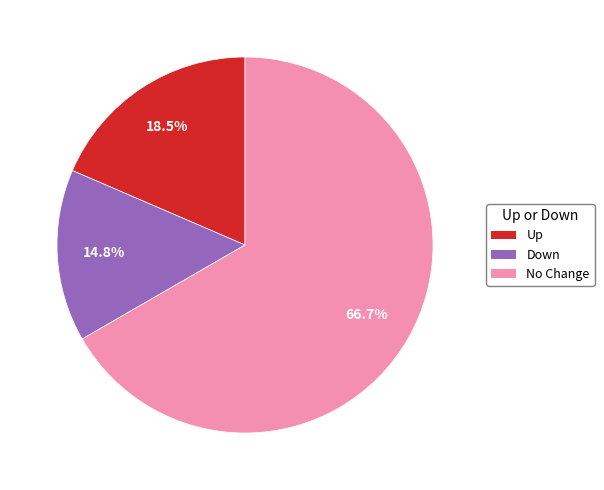

Does any single category account for the majority?

Yes